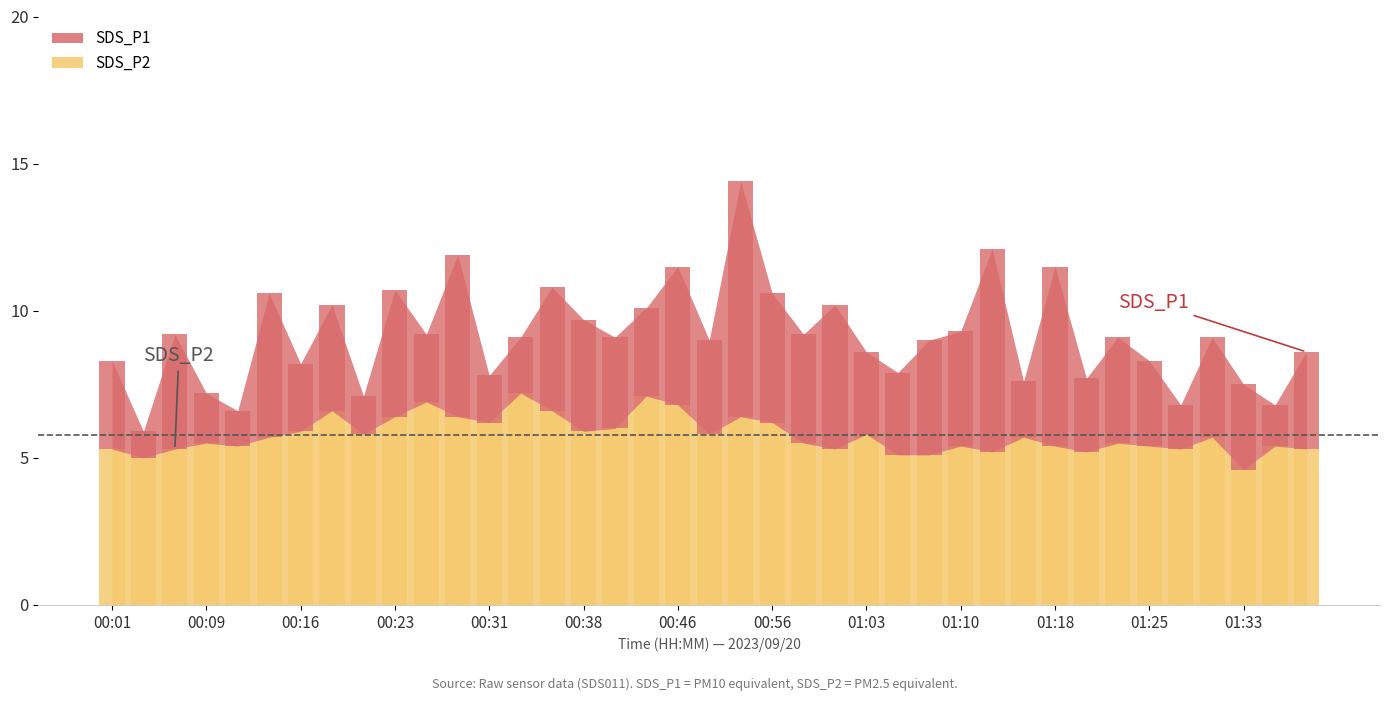

What is the label of the 13th bar from the right?

01:08